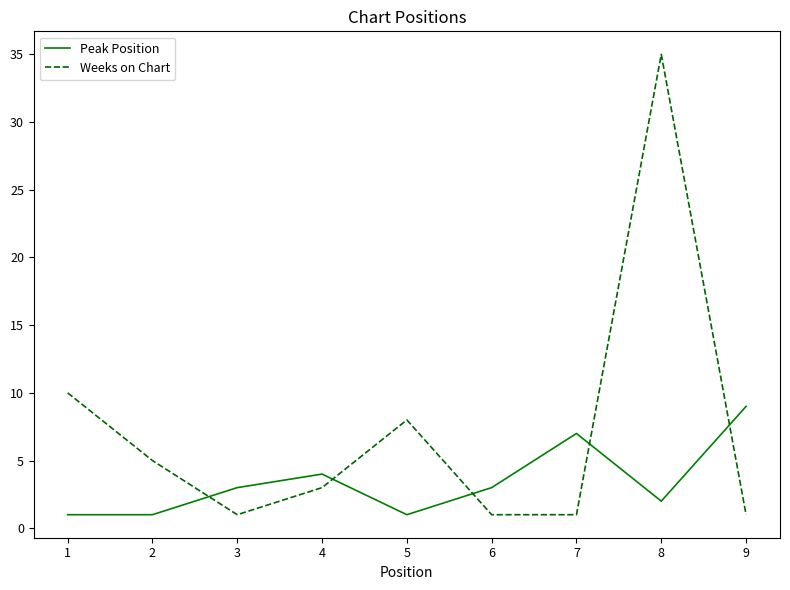

The value of Peak Position at 5 is 1. True or false?

True